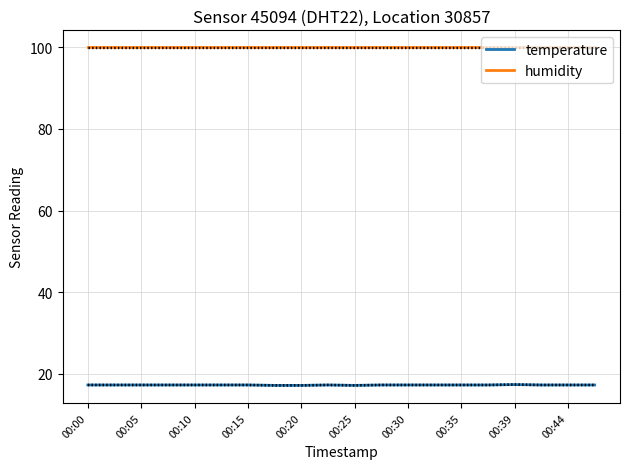

What is the sum of the humidity values at 00:00 and 00:30?

199.8